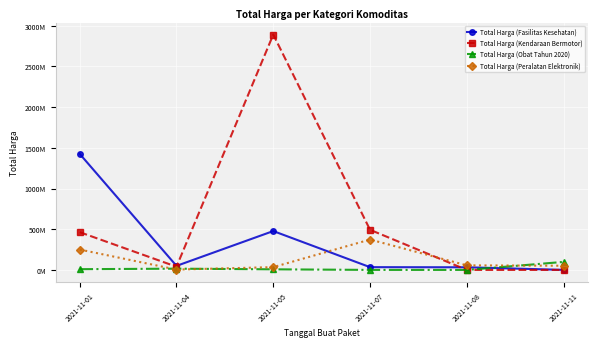

List the series in order of their peak value, highest first.

Total Harga (Kendaraan Bermotor), Total Harga (Fasilitas Kesehatan), Total Harga (Peralatan Elektronik), Total Harga (Obat Tahun 2020)